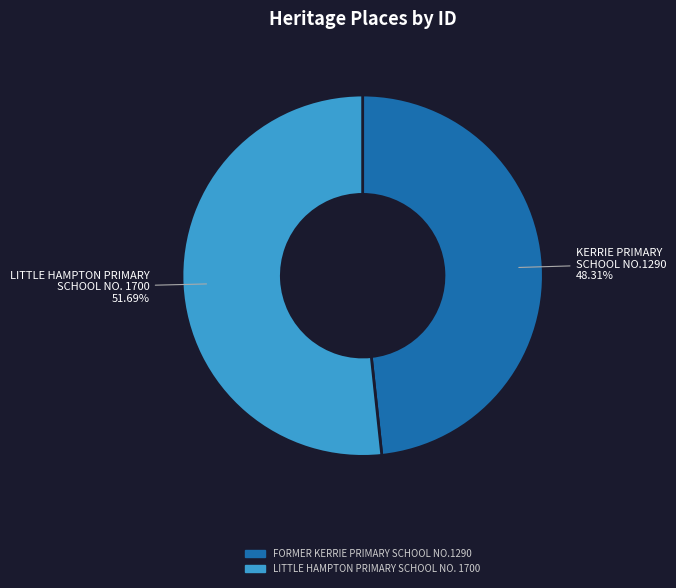

Between LITTLE HAMPTON PRIMARY SCHOOL NO. 1700 and FORMER KERRIE PRIMARY SCHOOL NO.1290, which is larger?

LITTLE HAMPTON PRIMARY SCHOOL NO. 1700